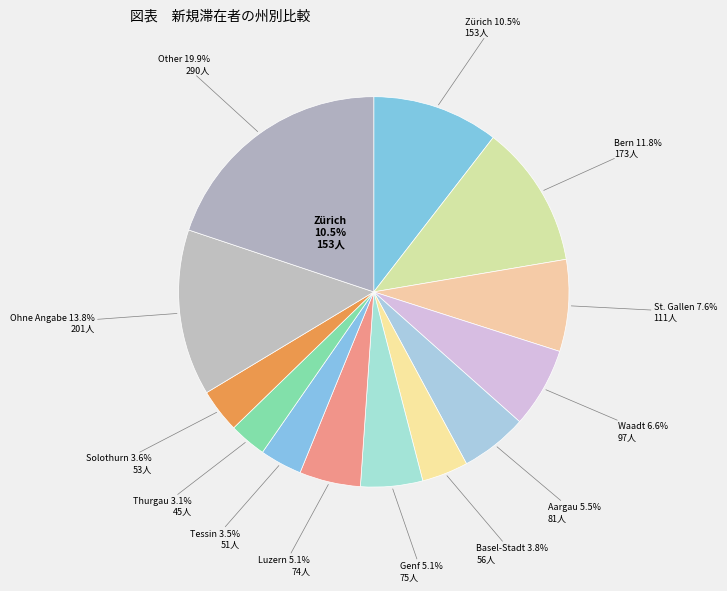

What portion of the pie excludes Bern?

88.2%